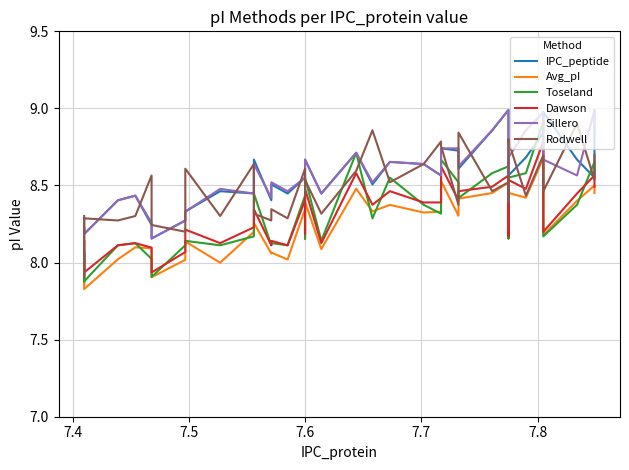

What is the sum of the Dawson values at 17 and 16?

16.6